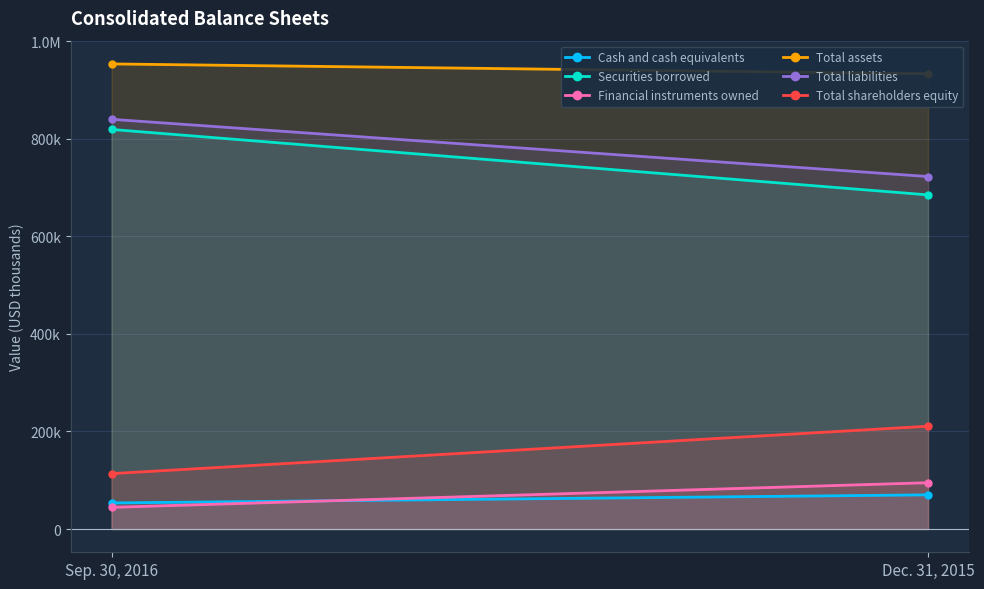

Reading left to right, list all the values displayed in this chart.

Cash and cash equivalents: Sep. 30, 2016=53499	Dec. 31, 2015=70067
Securities borrowed: Sep. 30, 2016=819259	Dec. 31, 2015=685037
Financial instruments owned: Sep. 30, 2016=44398	Dec. 31, 2015=94923
Total assets: Sep. 30, 2016=953562	Dec. 31, 2015=933416
Total liabilities: Sep. 30, 2016=840026	Dec. 31, 2015=722649
Total shareholders equity: Sep. 30, 2016=113536	Dec. 31, 2015=210767